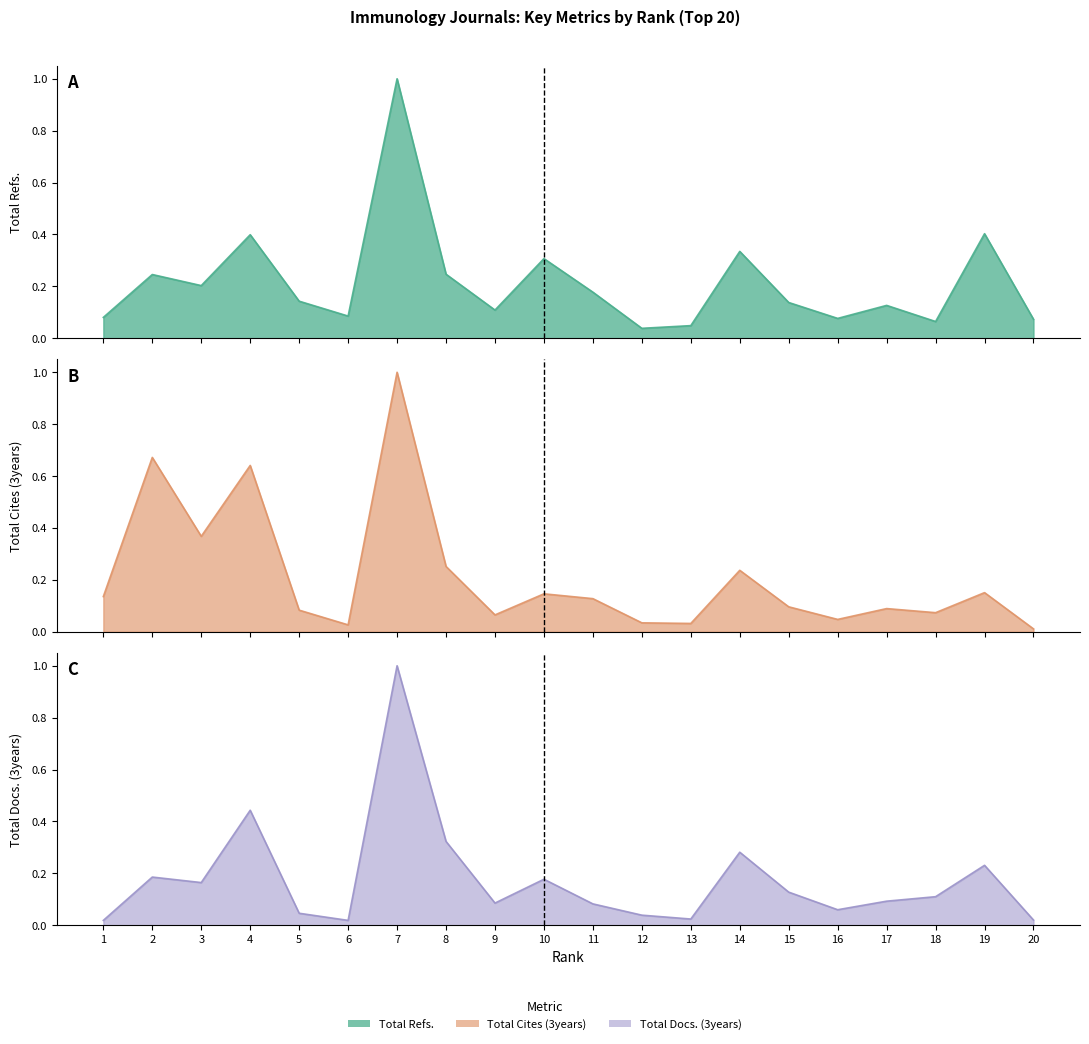

At which label is Total Cites (3years) closest to 0?

20